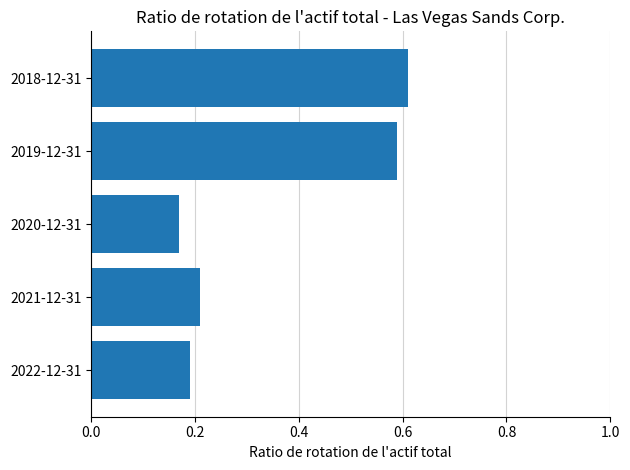

Count the values in the range 0 to 1.

5